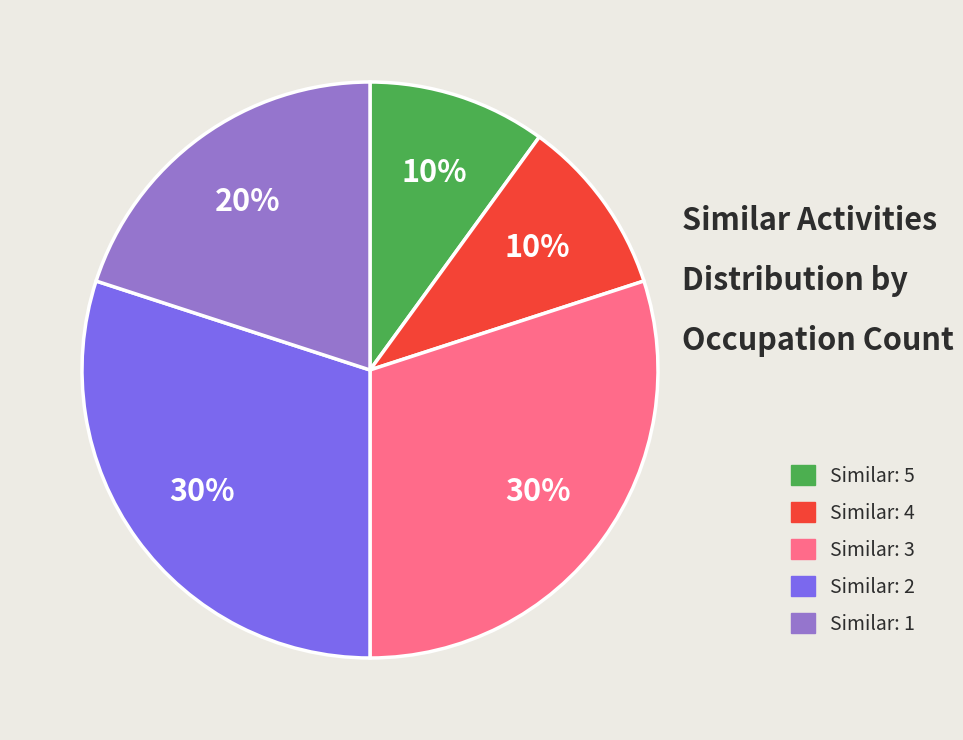

To the nearest percent, what is the difference between the Similar: 5 and Similar: 2 slice percentages?

20%